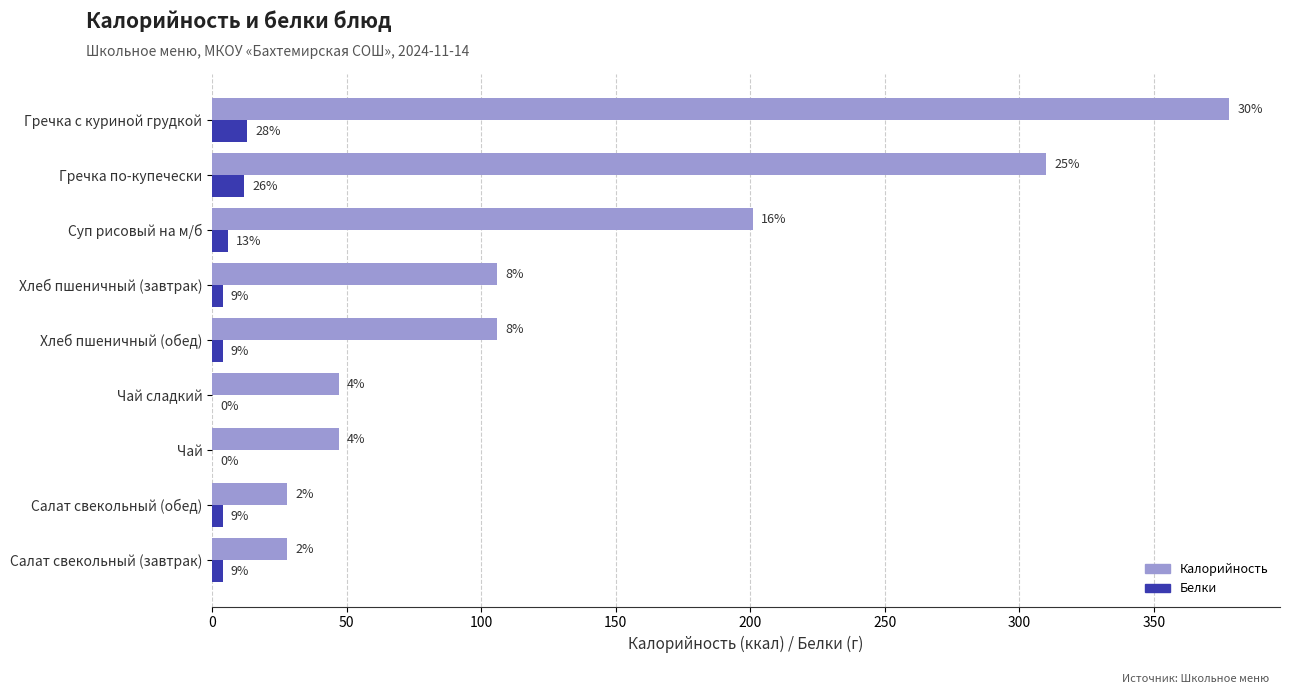

What are all the series names shown in the legend?

Калорийность, Белки